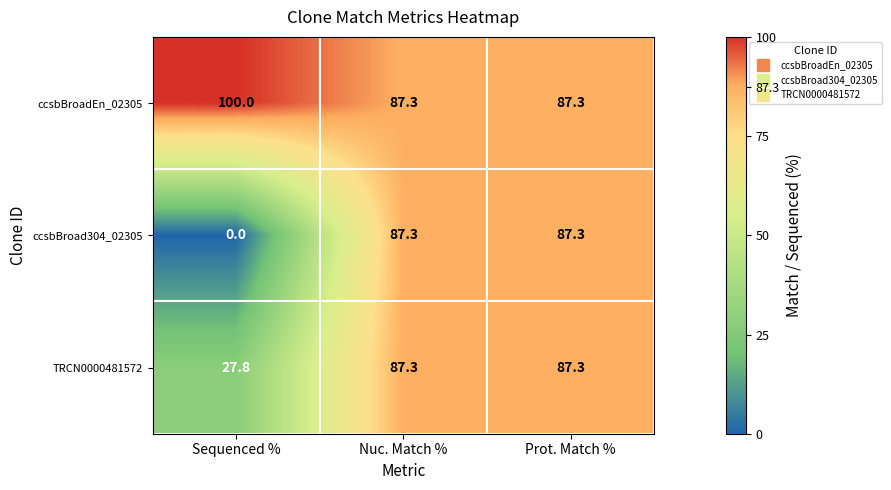

The ccsbBroadEn_02305 series shows 115.7 at Nuc. Match %. True or false?

False